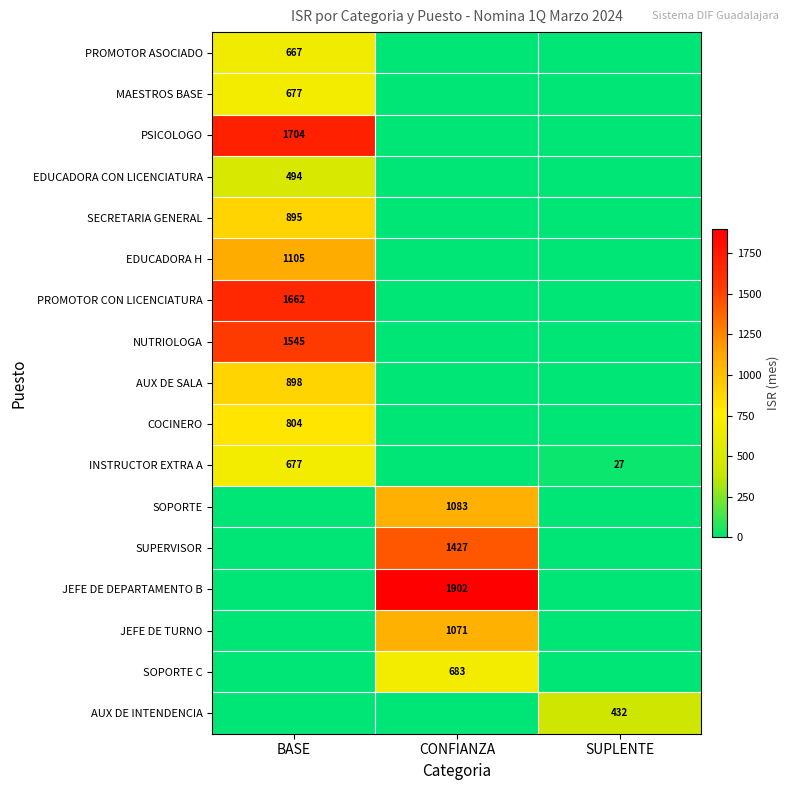

What is the total value across all series at BASE?

11129.2